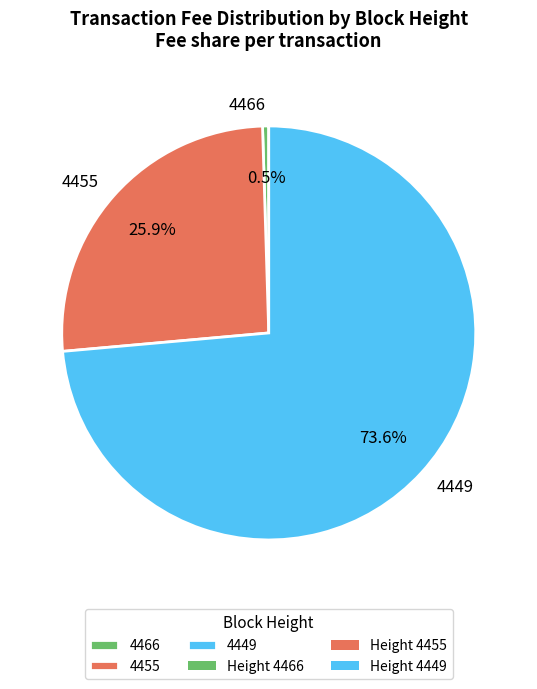

Is there a majority slice in this chart?

Yes